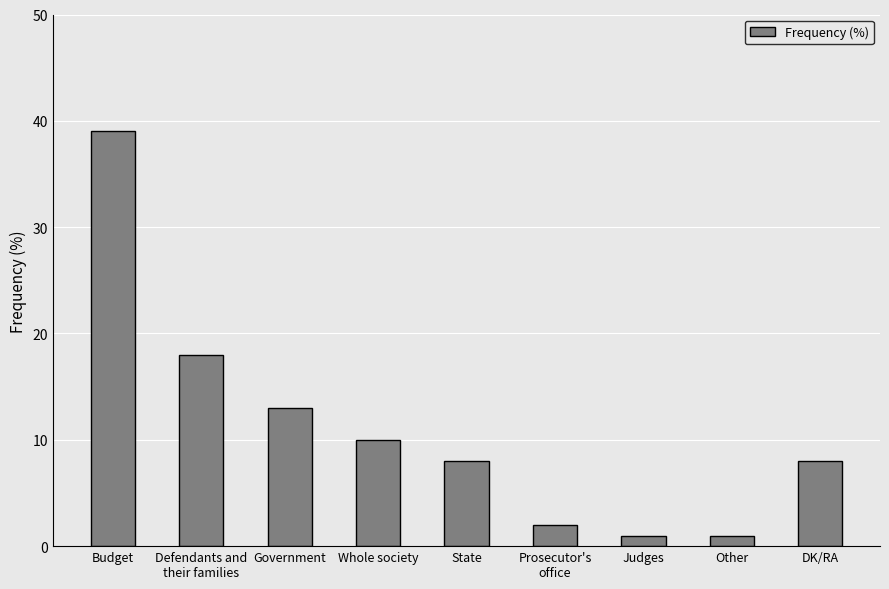

At which label is the value closest to 20?

Defendants and
their families